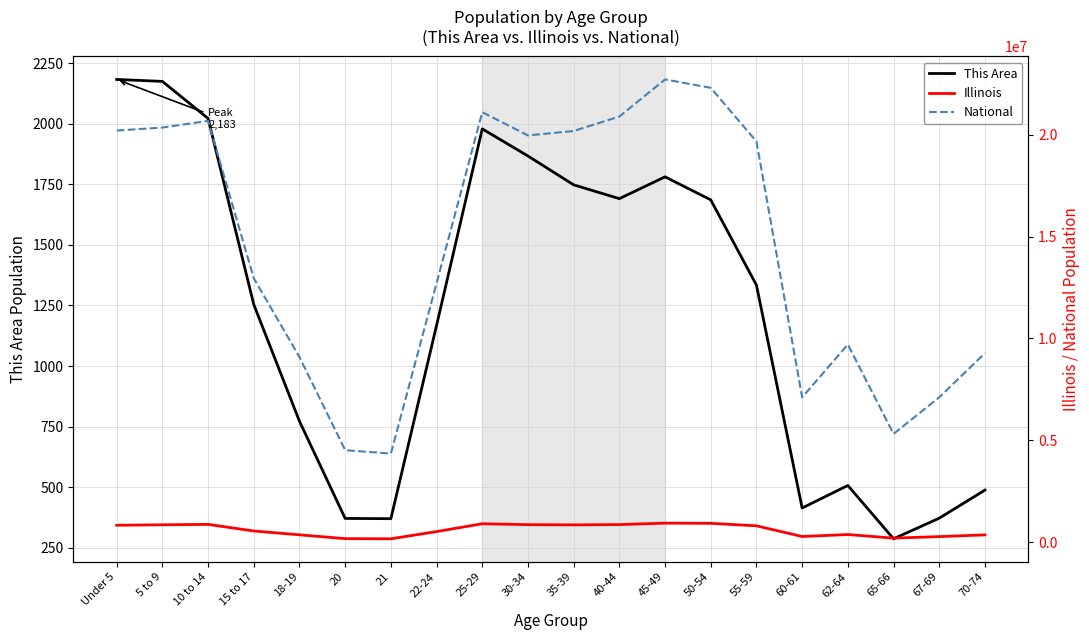

What is the difference between the maximum and minimum values in the This Area series?

1896